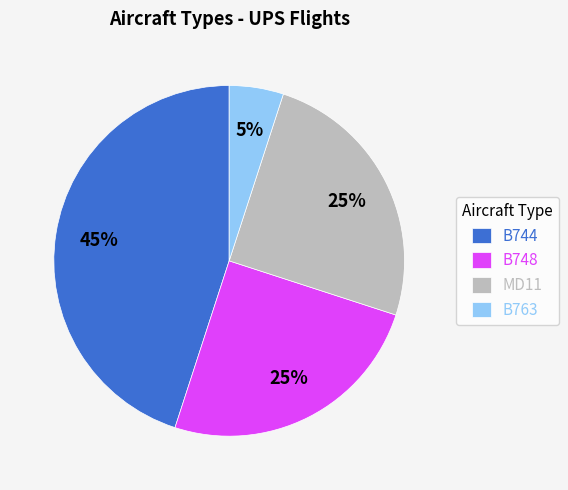

Is it true that MD11 is 25% of the pie?

True